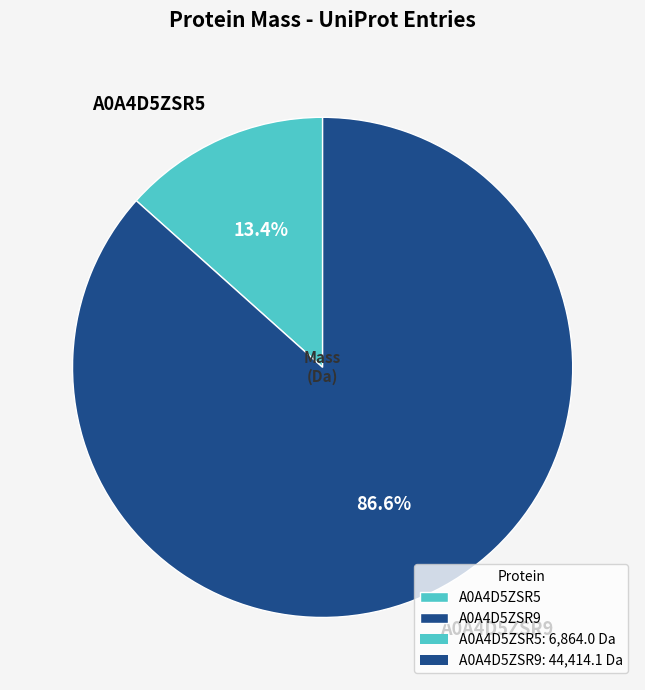

To the nearest percent, what is the difference between the largest and smallest slice percentages?

73%